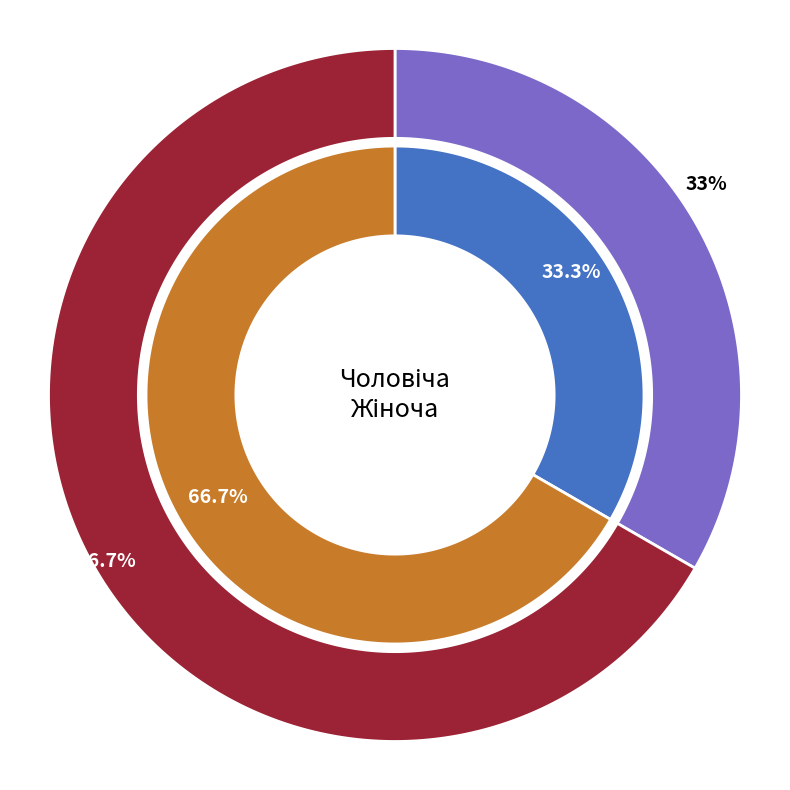

True or false: Чоловіча accounts for 33% of the total.

True